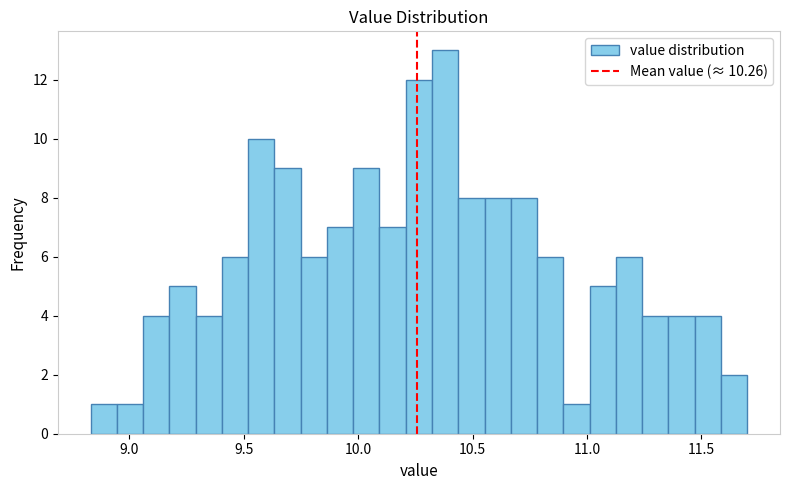

Around what value on the x-axis is the tallest bar? Give the approximate position of its centre, as read against the axis.

10.40